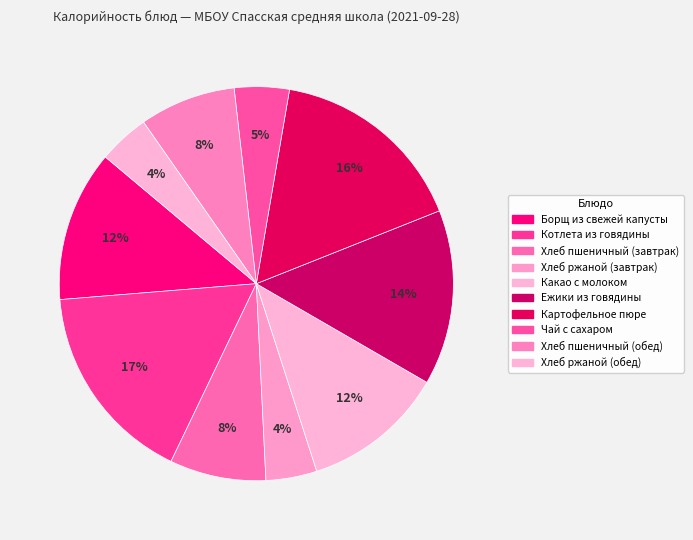

Which category has the biggest portion of the pie?

Котлета из говядины